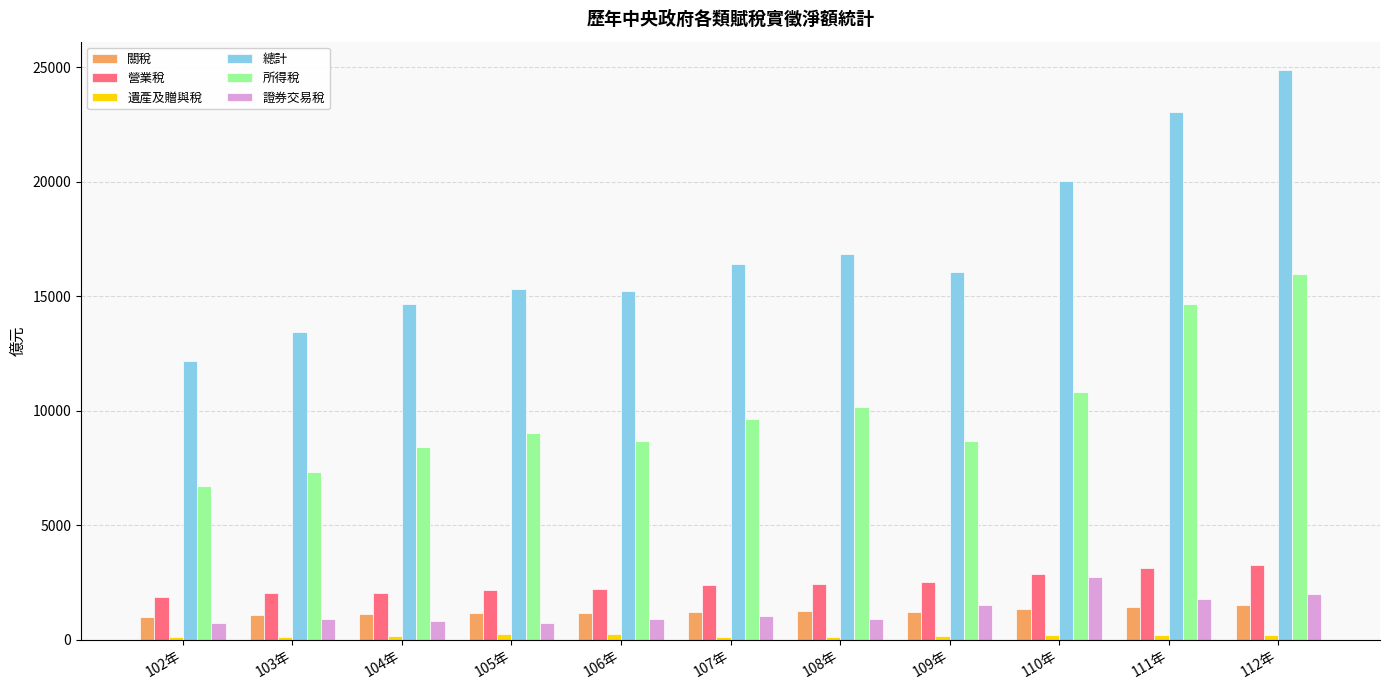

How many data points in 關稅 are less than 1201?

5